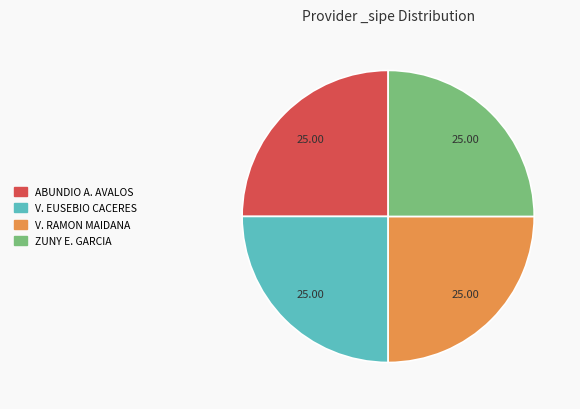

Is there a majority slice in this chart?

No